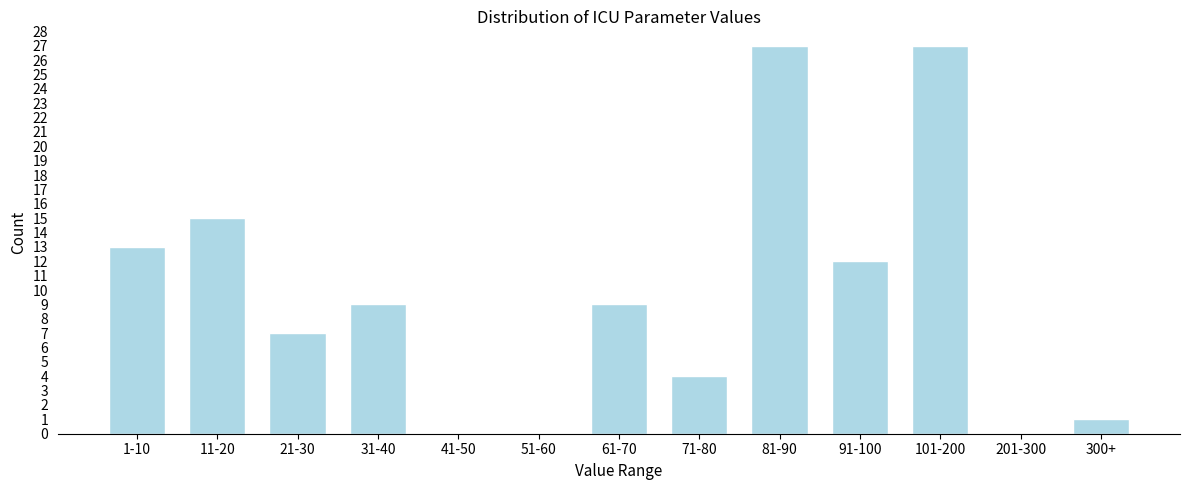

Reading right to left, list all the values displayed in this chart.

300+=1	201-300=0	101-200=27	91-100=12	81-90=27	71-80=4	61-70=9	51-60=0	41-50=0	31-40=9	21-30=7	11-20=15	1-10=13